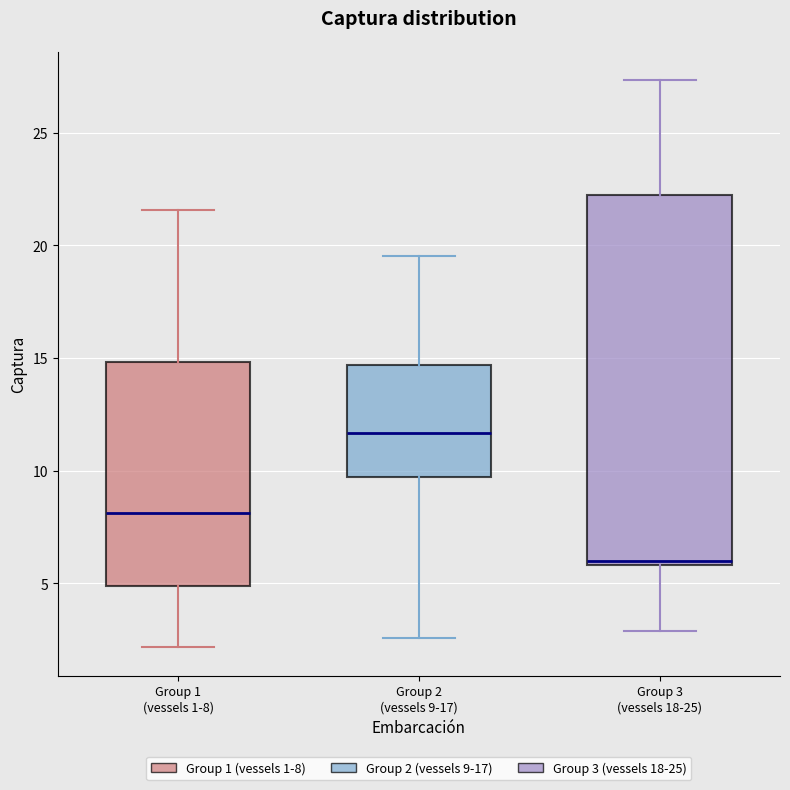

Where does the lower whisker of the box for Group 2 (vessels 9-17) end on the y-axis? The values are not printed on the chart, so give them approximately, as read against the axis.

2.5